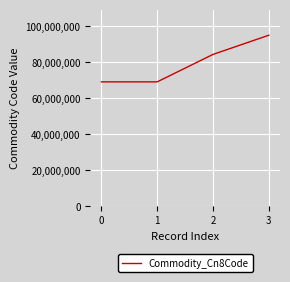

How many values are below 84388010?

2